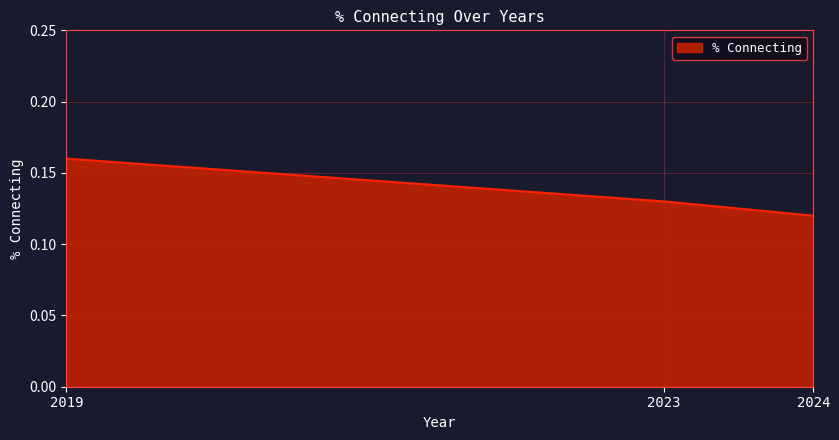

True or false: the data shows 0.2 at 2024.

False